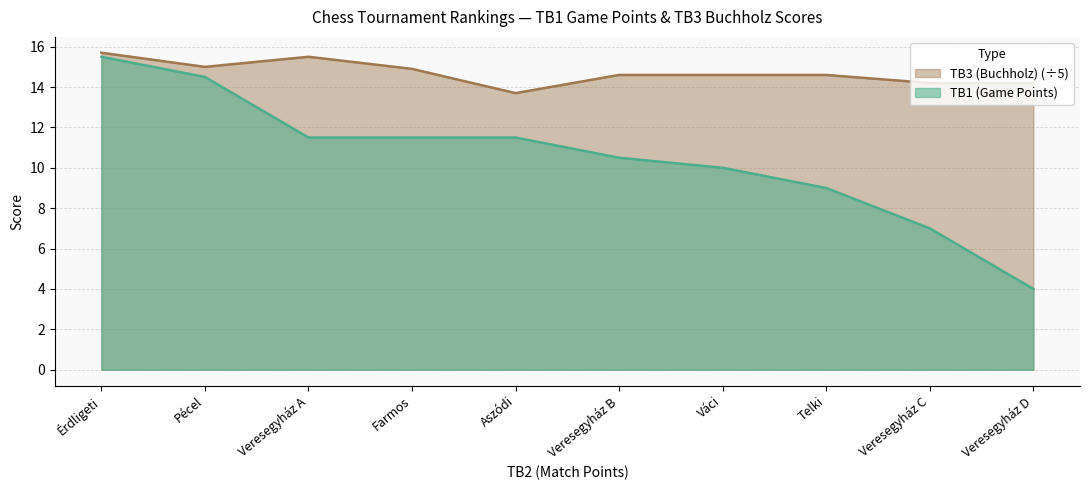

List the series in order of their overall mean, lowest first.

TB1 (Game Points), TB3 (Buchholz) (÷5)